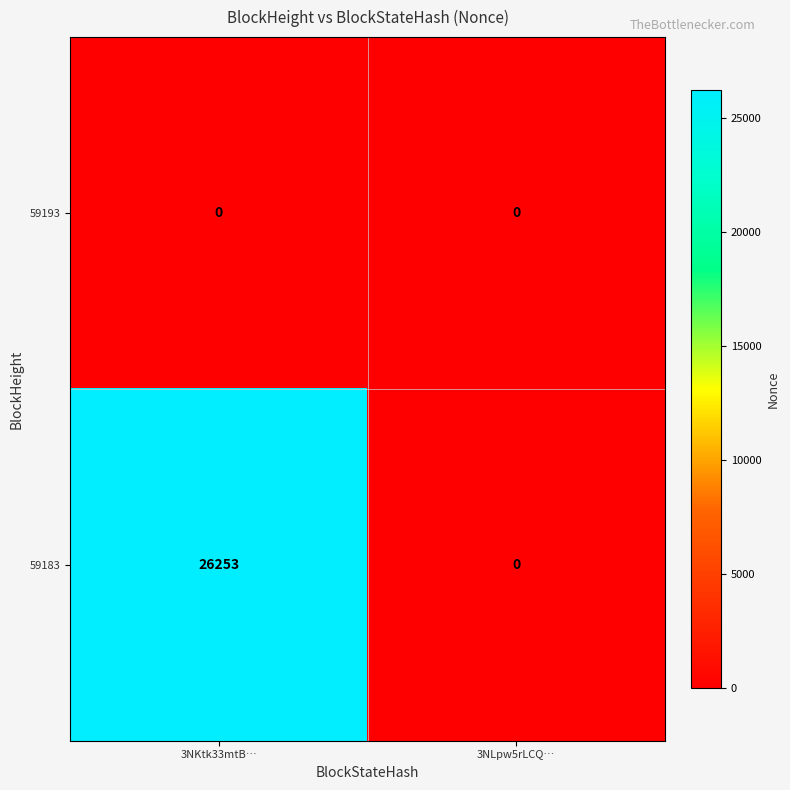

Rank the series at 3NKtk33mtB… from highest to lowest value.

59183, 59193